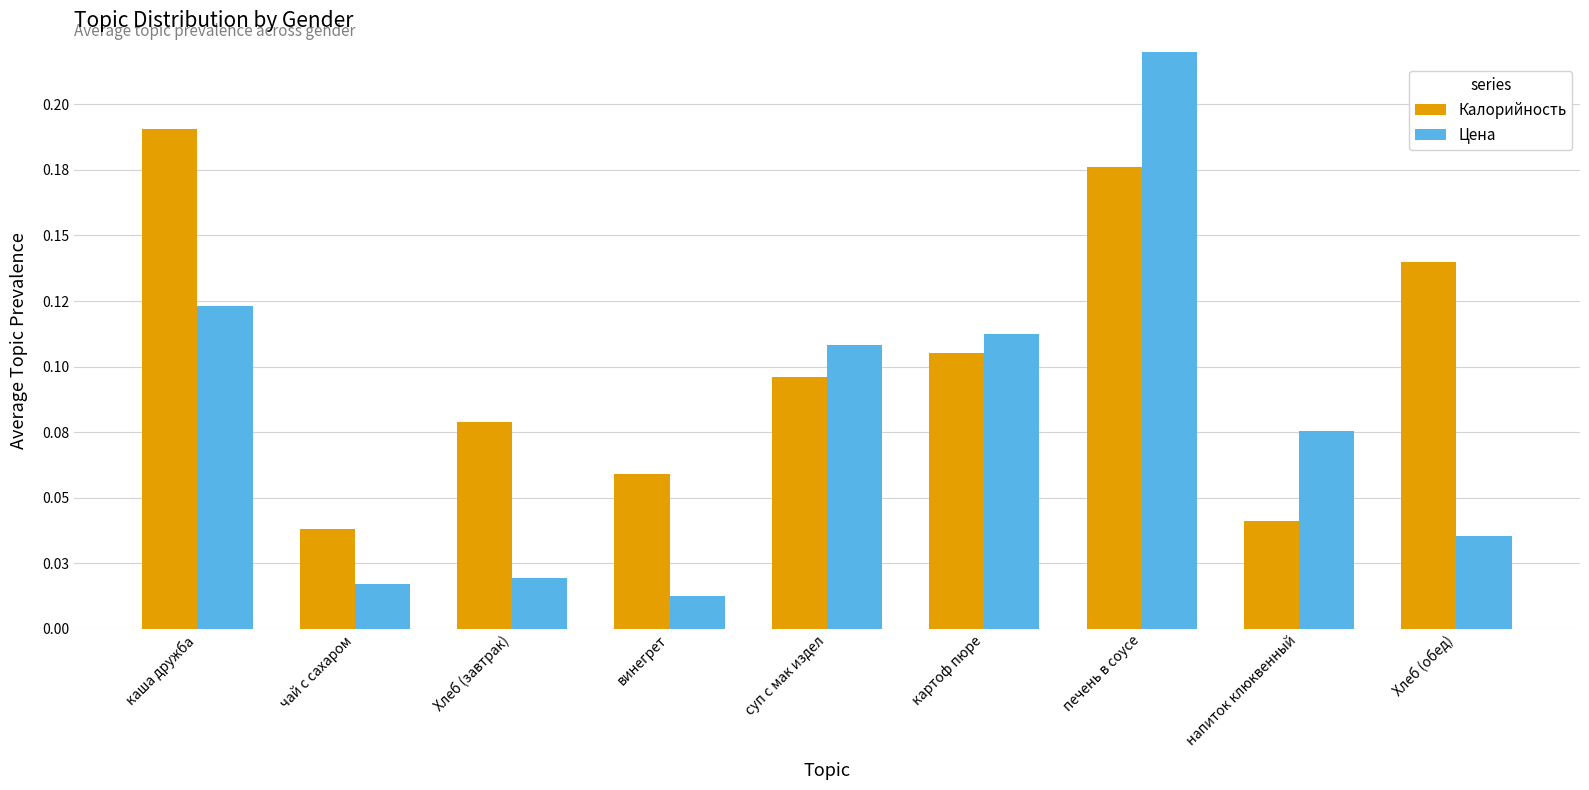

Between картоф пюре and чай с сахаром, which is larger?

картоф пюре